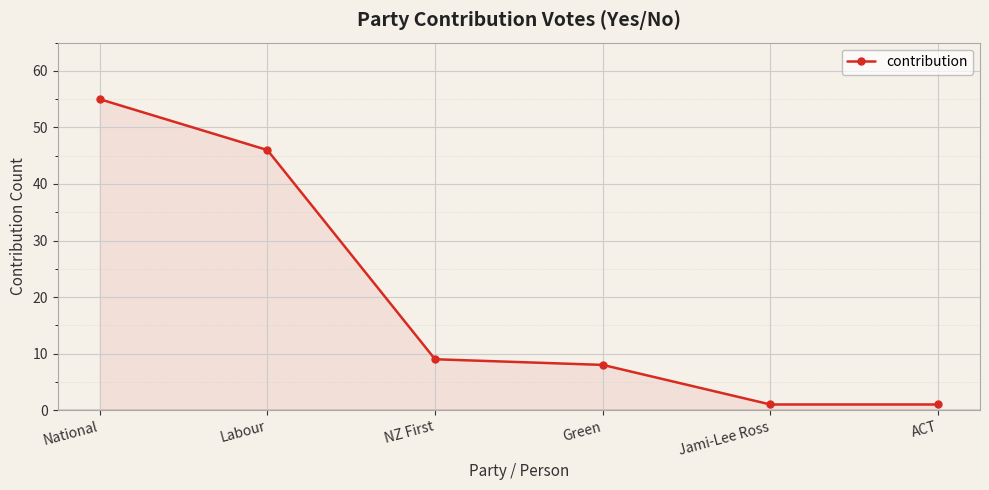

What is the label of the 1st point from the right?

ACT